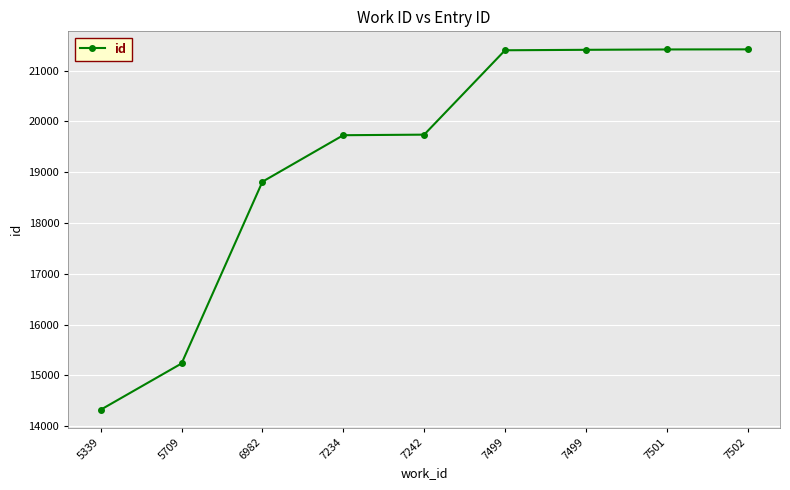

How many categories are shown in the chart?

9